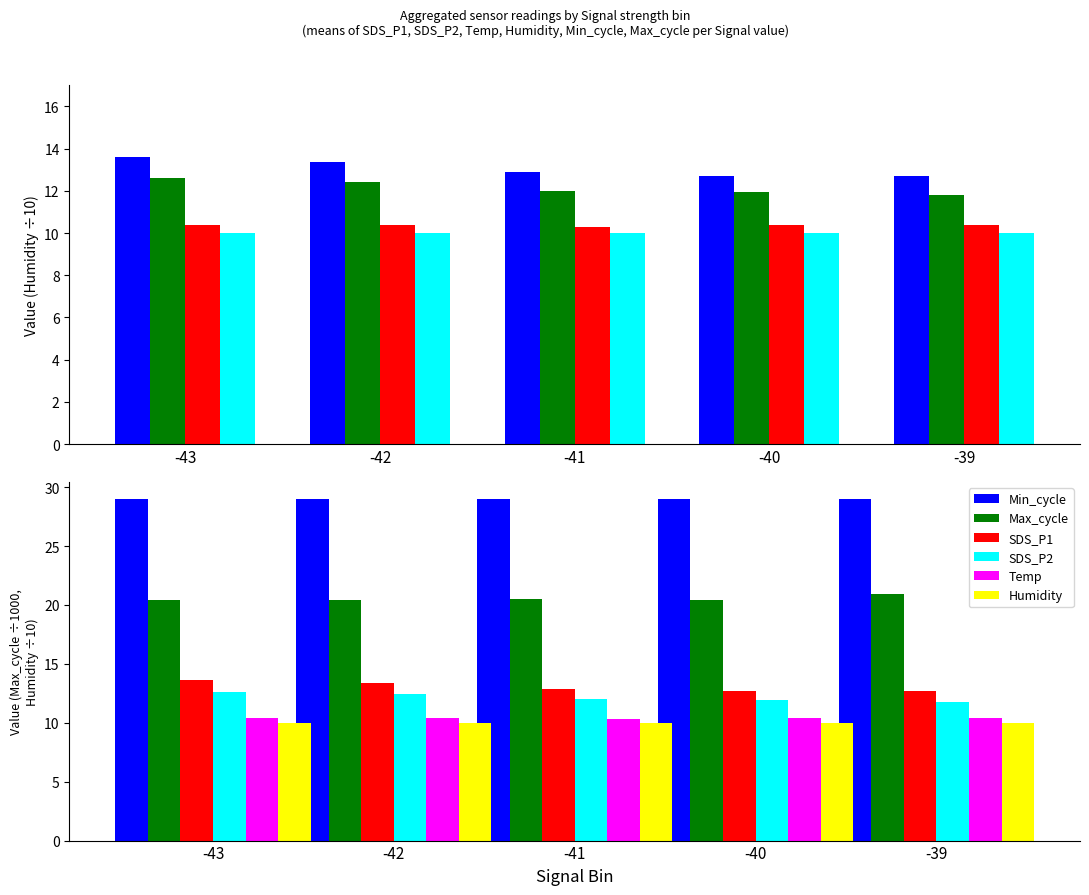

What is the maximum value for Min_cycle?

29.0